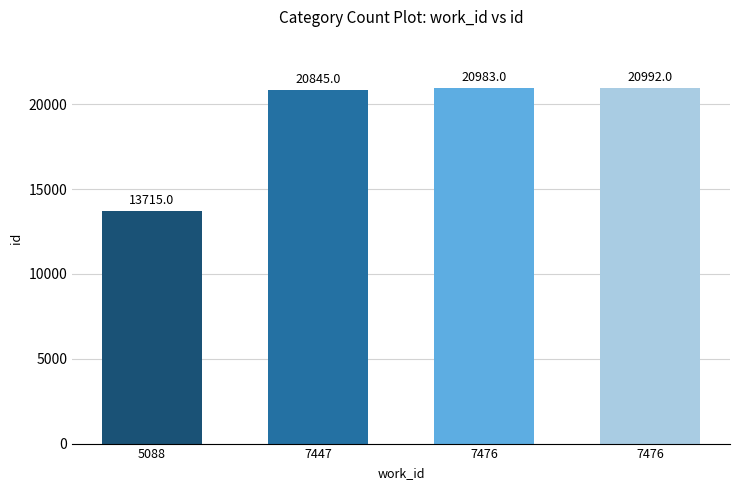

What is the value of the 1st bar from the left?

13715